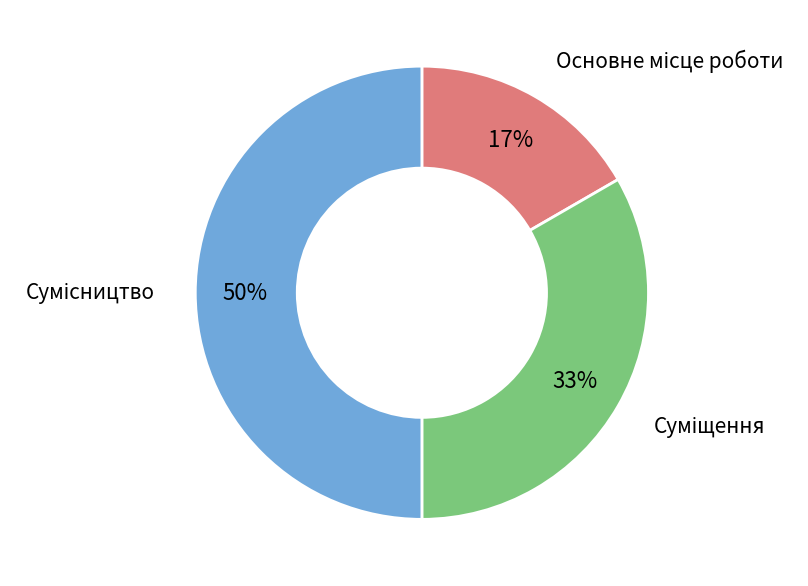

To the nearest percent, what is the average slice percentage?

33%